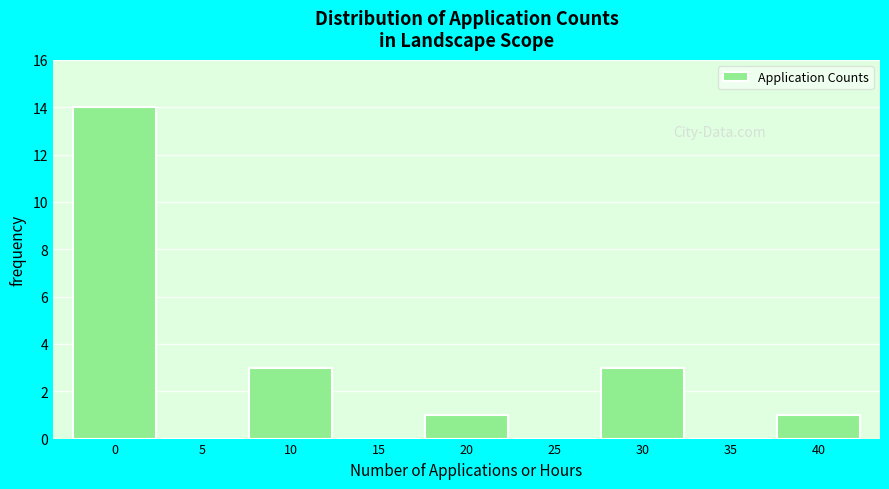

Reading left to right, extract all data points from this chart.

0=14	5=0	10=3	15=0	20=1	25=0	30=3	35=0	40=1